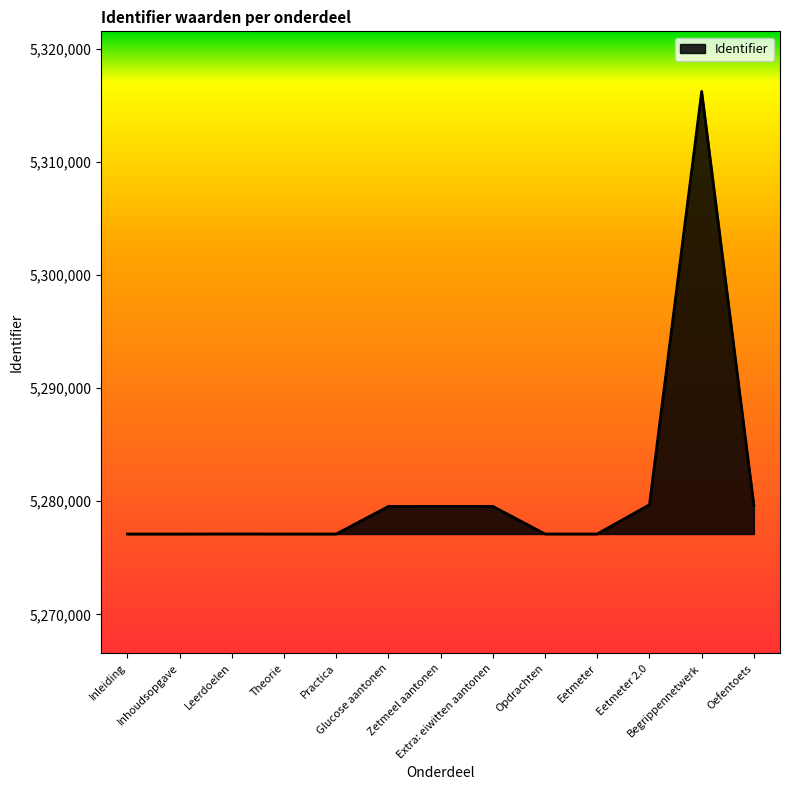

What is the smallest value displayed?

5277103